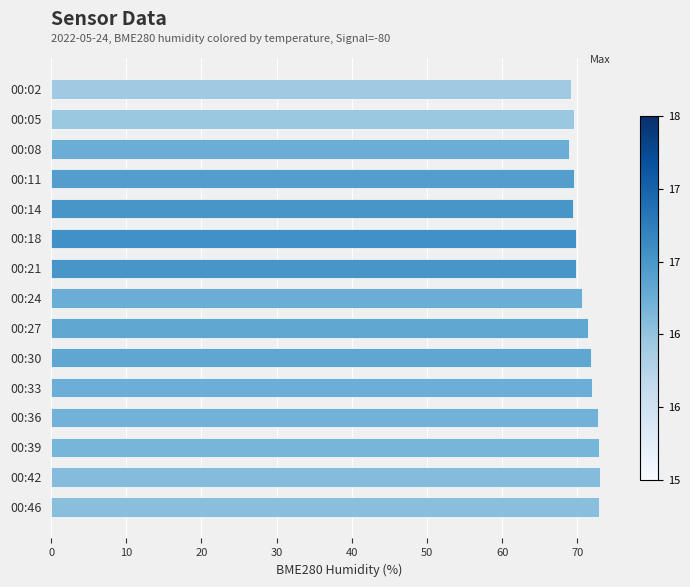

What is the maximum value shown in the chart?

73.0